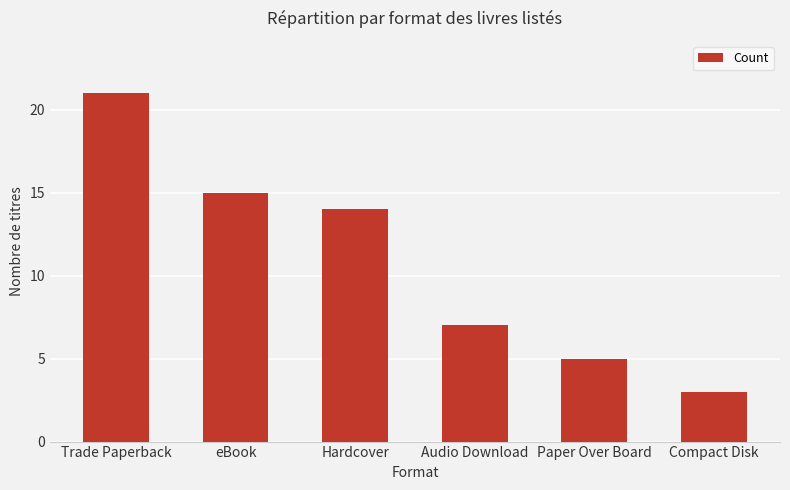

Count the number of data series in this chart.

1